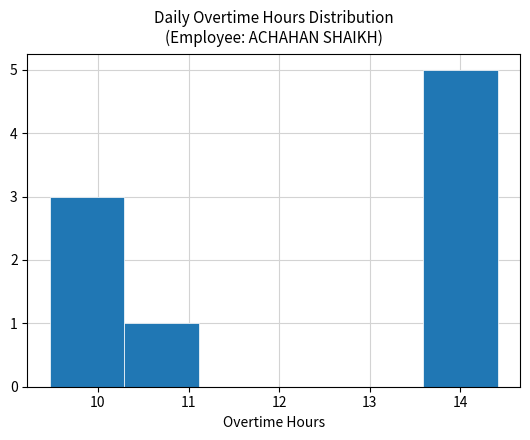

Over which range of the x-axis is the bar tallest?

13.6 to 14.4